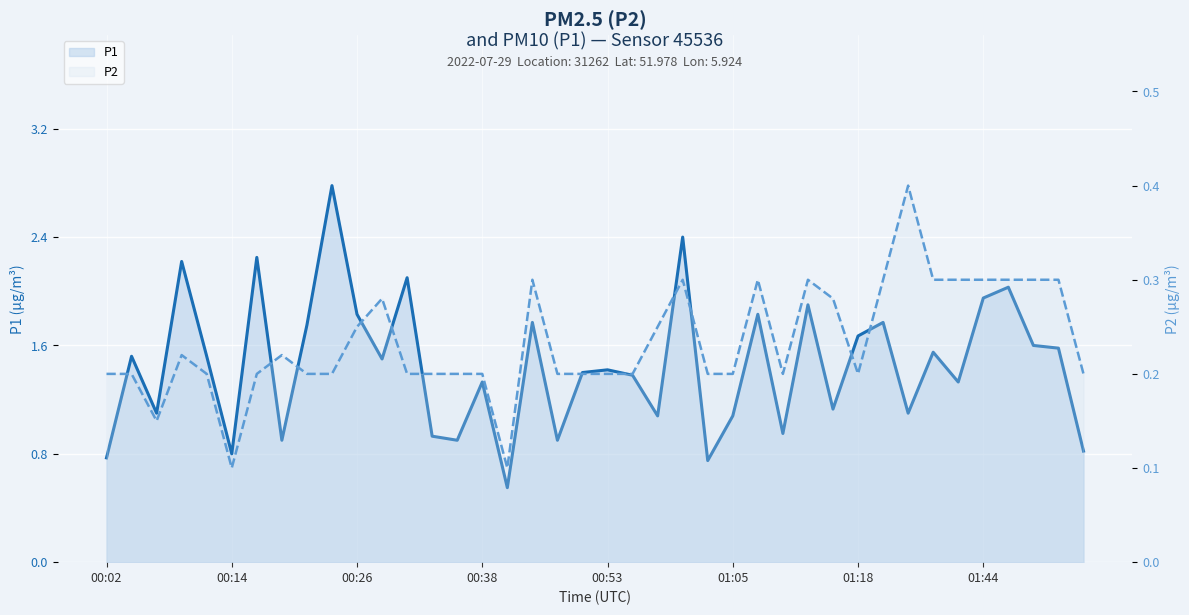

Does the chart display data point markers on the line(s)?

No